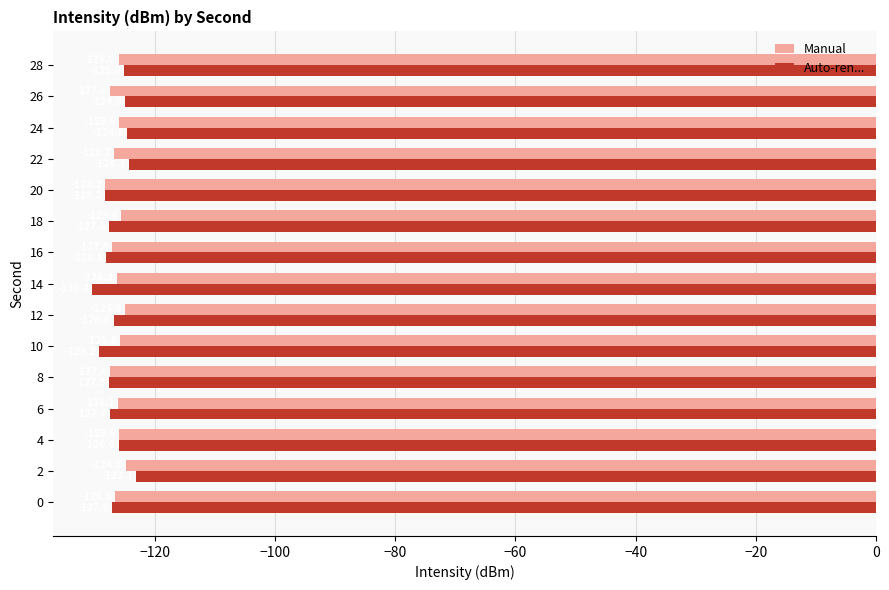

What are all the series names shown in the legend?

Manual, Auto-ren...